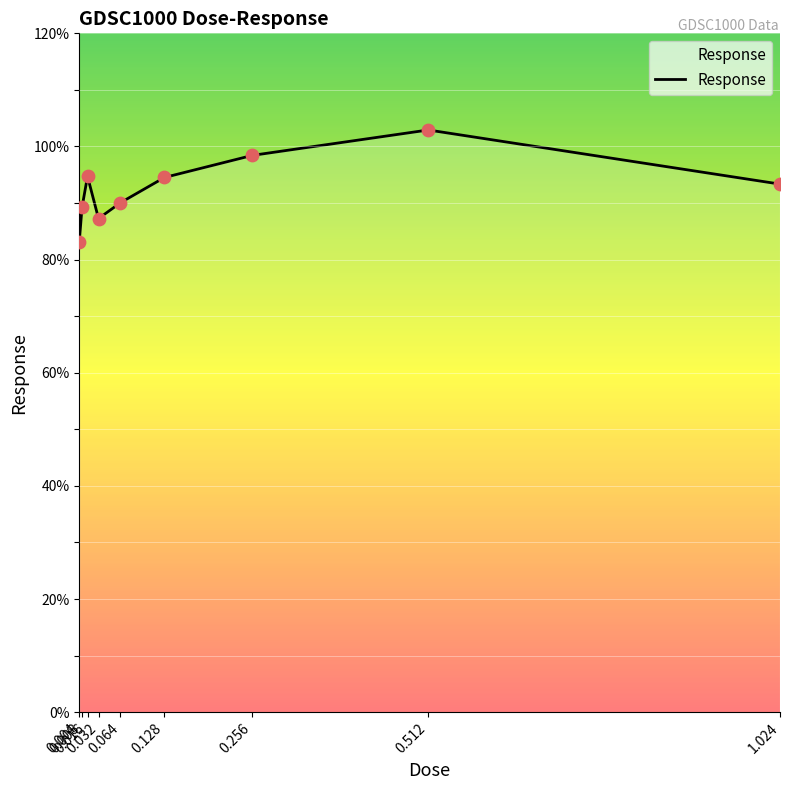

What is the ratio of the value at 0.256 to the value at 0.128?

1.0